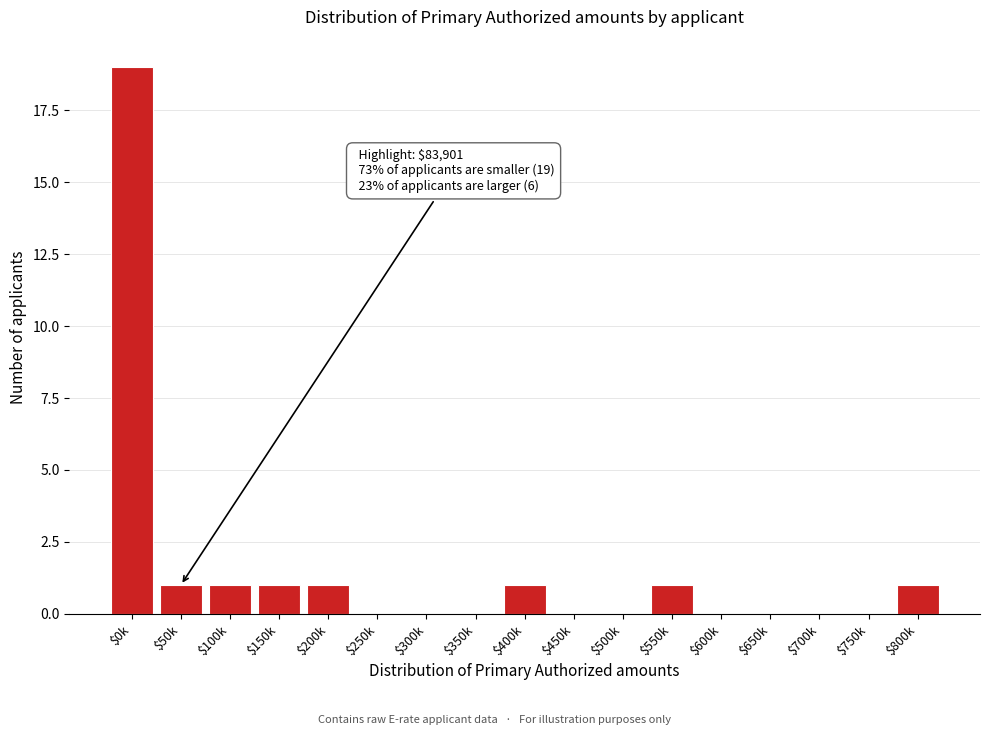

The chart shows a value of 9 at $750k. True or false?

False